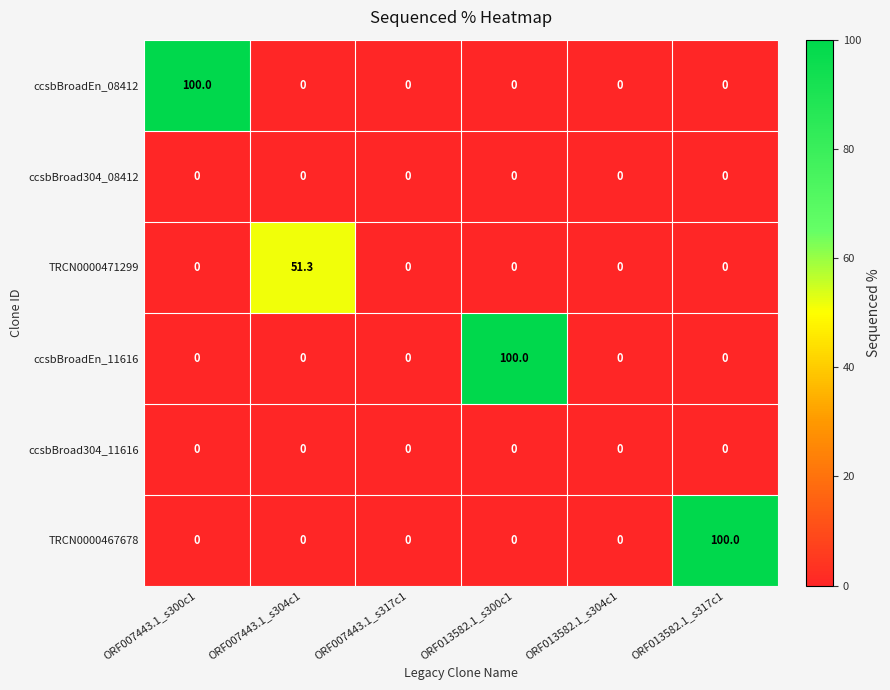

Which series changed the most between ORF007443.1_s300c1 and ORF013582.1_s304c1?

ccsbBroadEn_08412